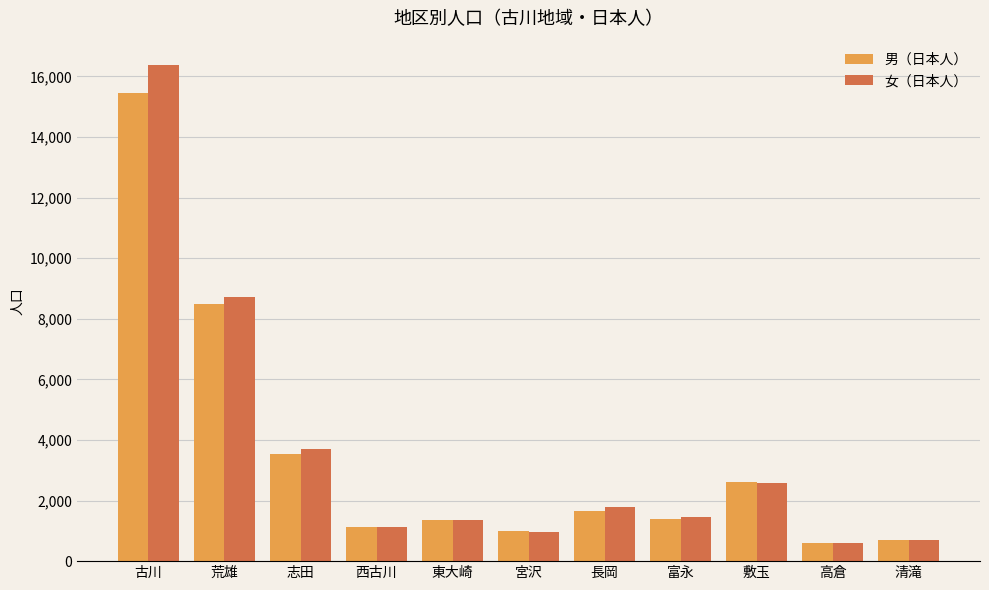

How many groups of bars are there?

11